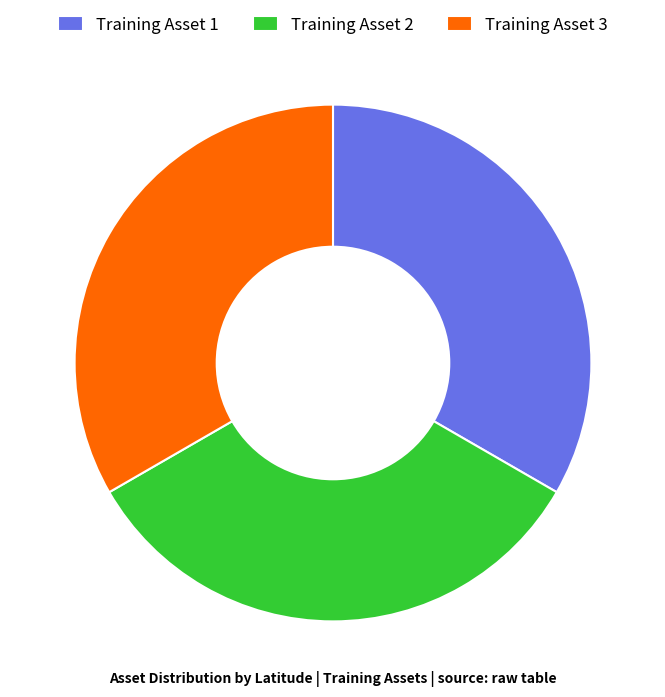

The Training Asset 1 slice represents 33% of the pie. True or false?

True